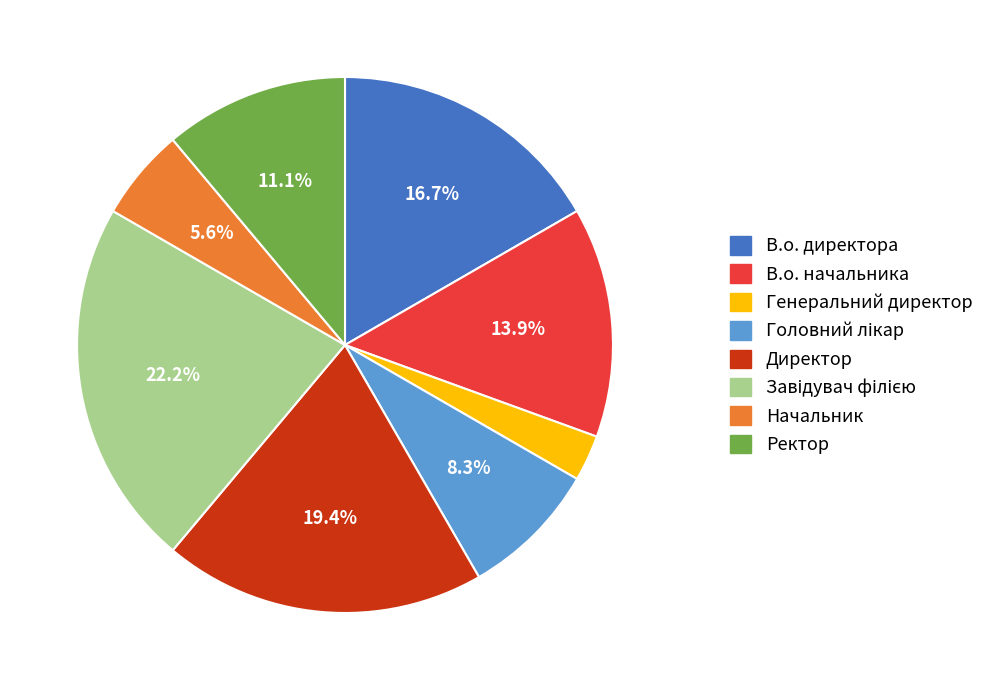

Between Начальник and В.о. директора, which is larger?

В.о. директора